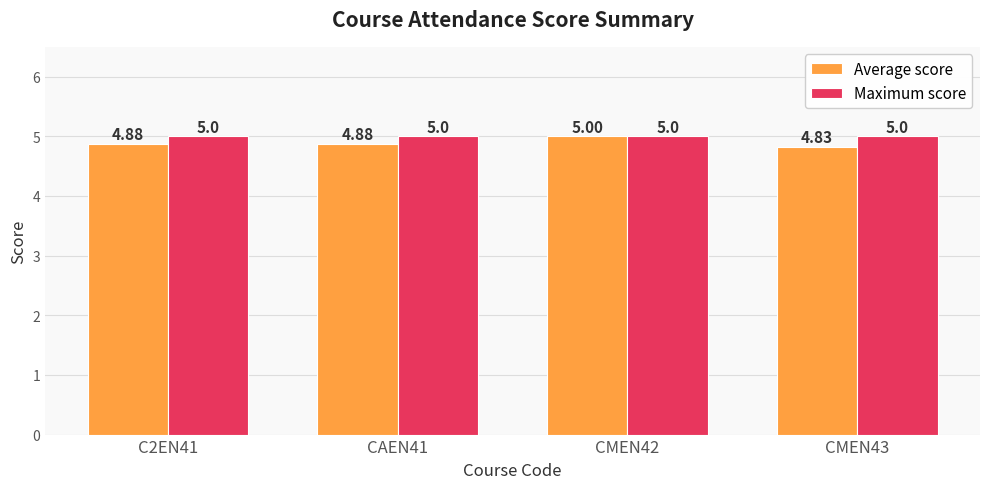

List the series in order of their overall mean, lowest first.

Average score, Maximum score